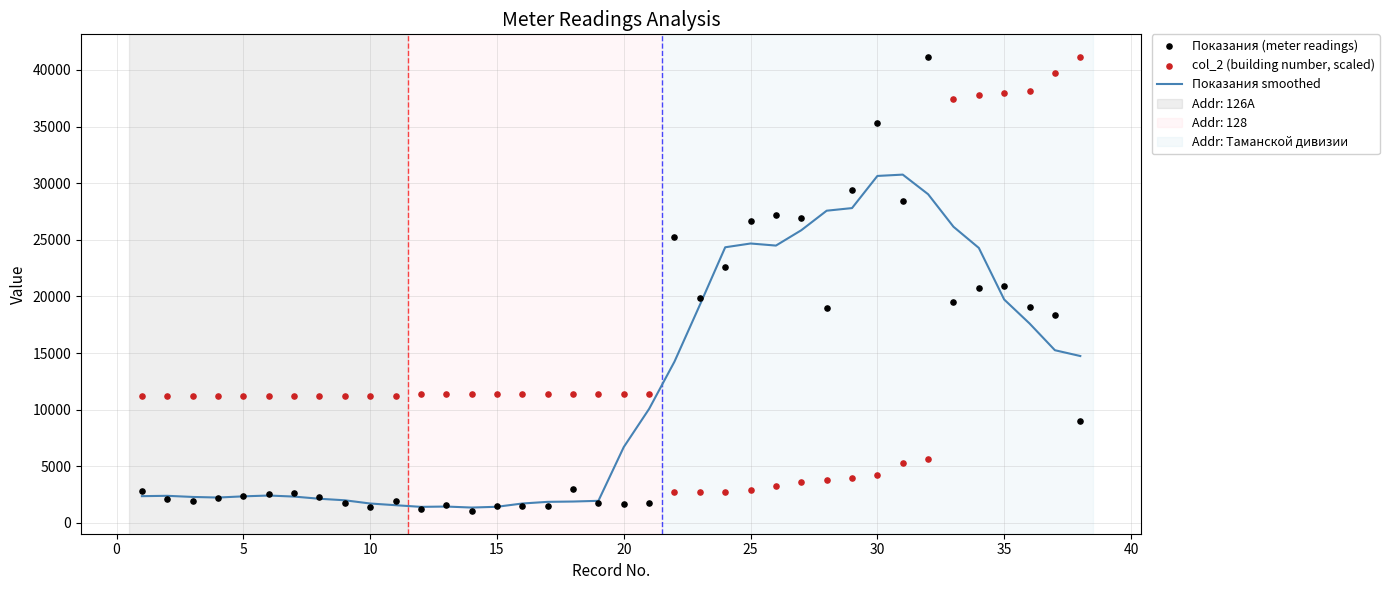

Which series has the largest total across all categories?

col_2 (building number, scaled)